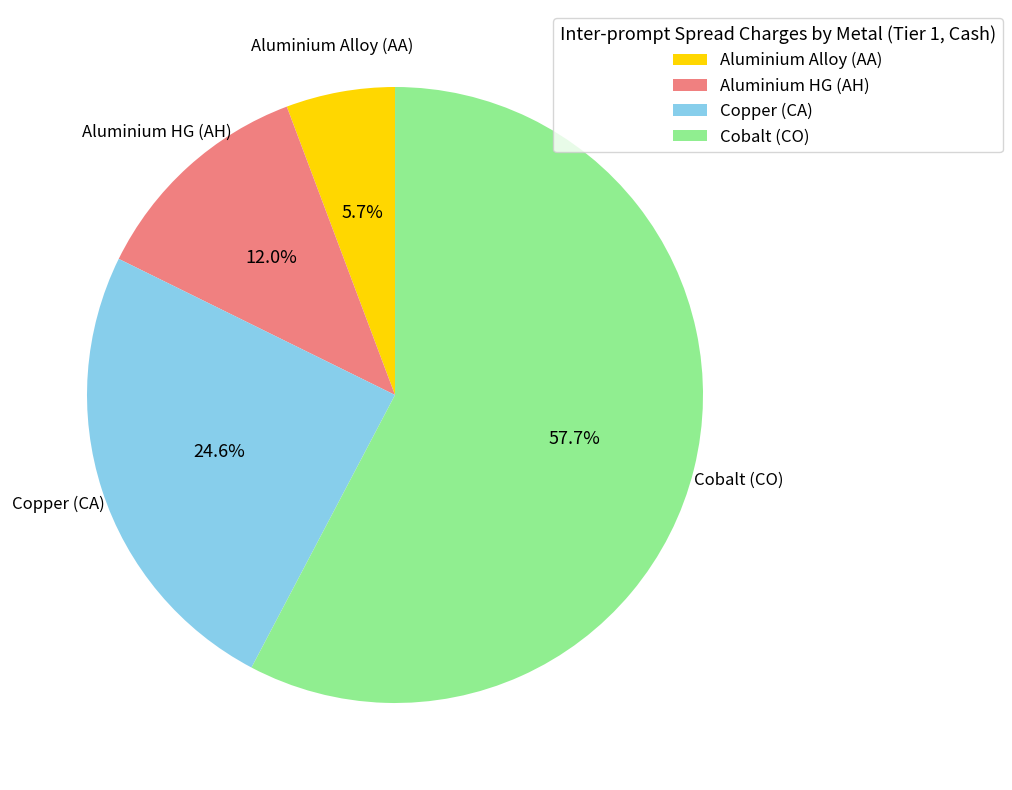

What percentage is the Aluminium Alloy (AA) slice, to the nearest percent?

6%